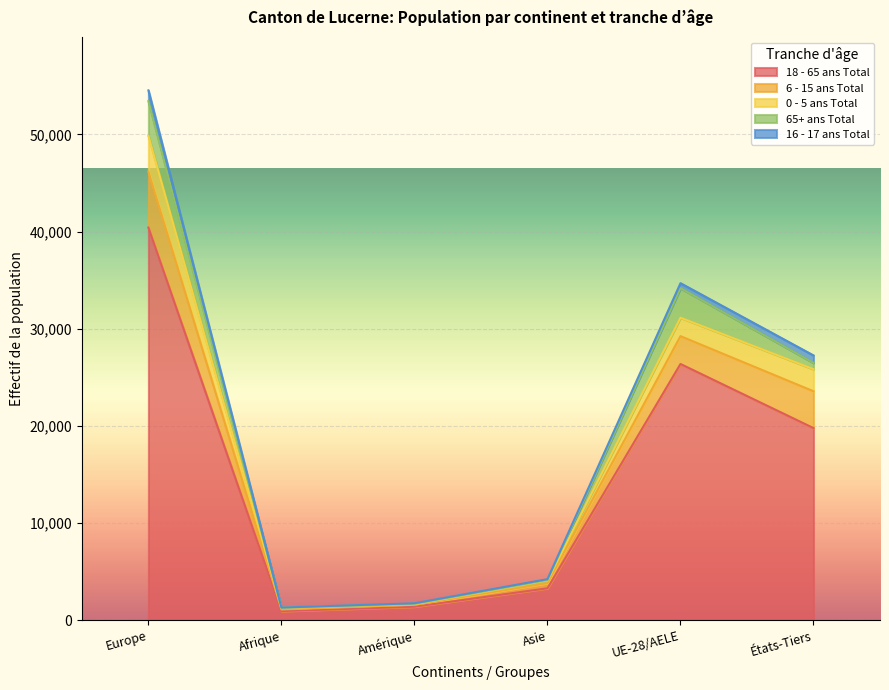

Reading left to right, what are all the values shown in this chart?

18 - 65 ans Total: Europe=40421	Afrique=952	Amérique=1403	Asie=3299	UE-28/AELE=26379	États-Tiers=19782
6 - 15 ans Total: Europe=5752	Afrique=166	Amérique=197	Asie=531	UE-28/AELE=2864	États-Tiers=3790
0 - 5 ans Total: Europe=3679	Afrique=162	Amérique=69	Asie=257	UE-28/AELE=1902	États-Tiers=2272
65+ ans Total: Europe=3577	Afrique=14	Amérique=35	Asie=64	UE-28/AELE=3041	États-Tiers=651
16 - 17 ans Total: Europe=1106	Afrique=22	Amérique=53	Asie=87	UE-28/AELE=509	États-Tiers=765